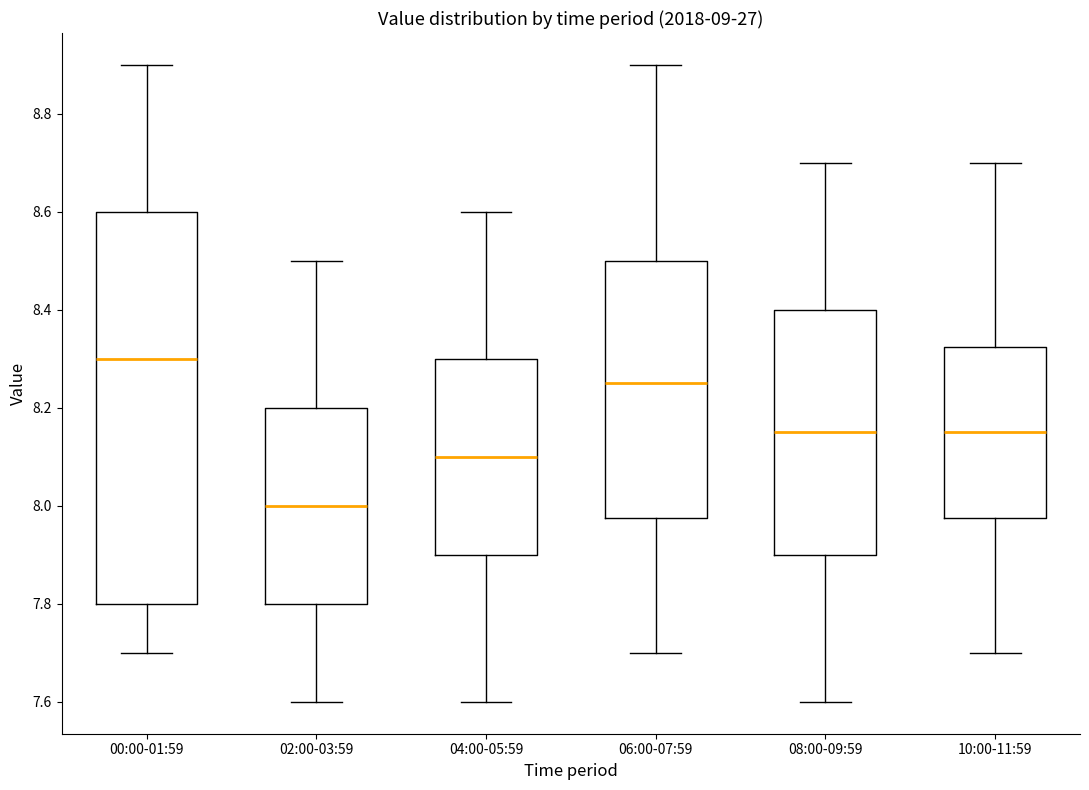

Which box's median line is the lowest?

02:00-03:59